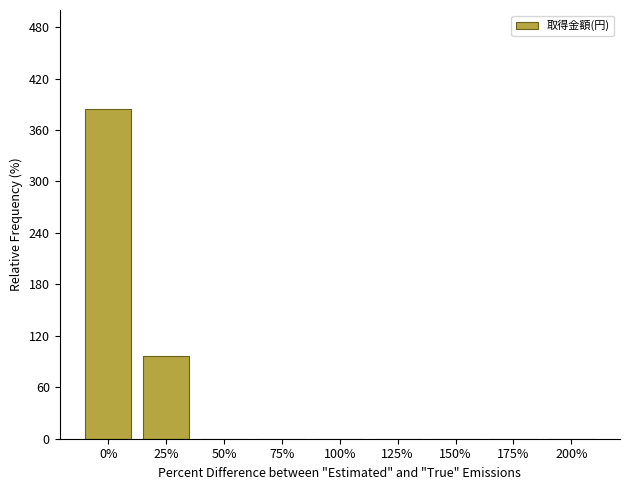

Does the chart contain stacked bars?

No